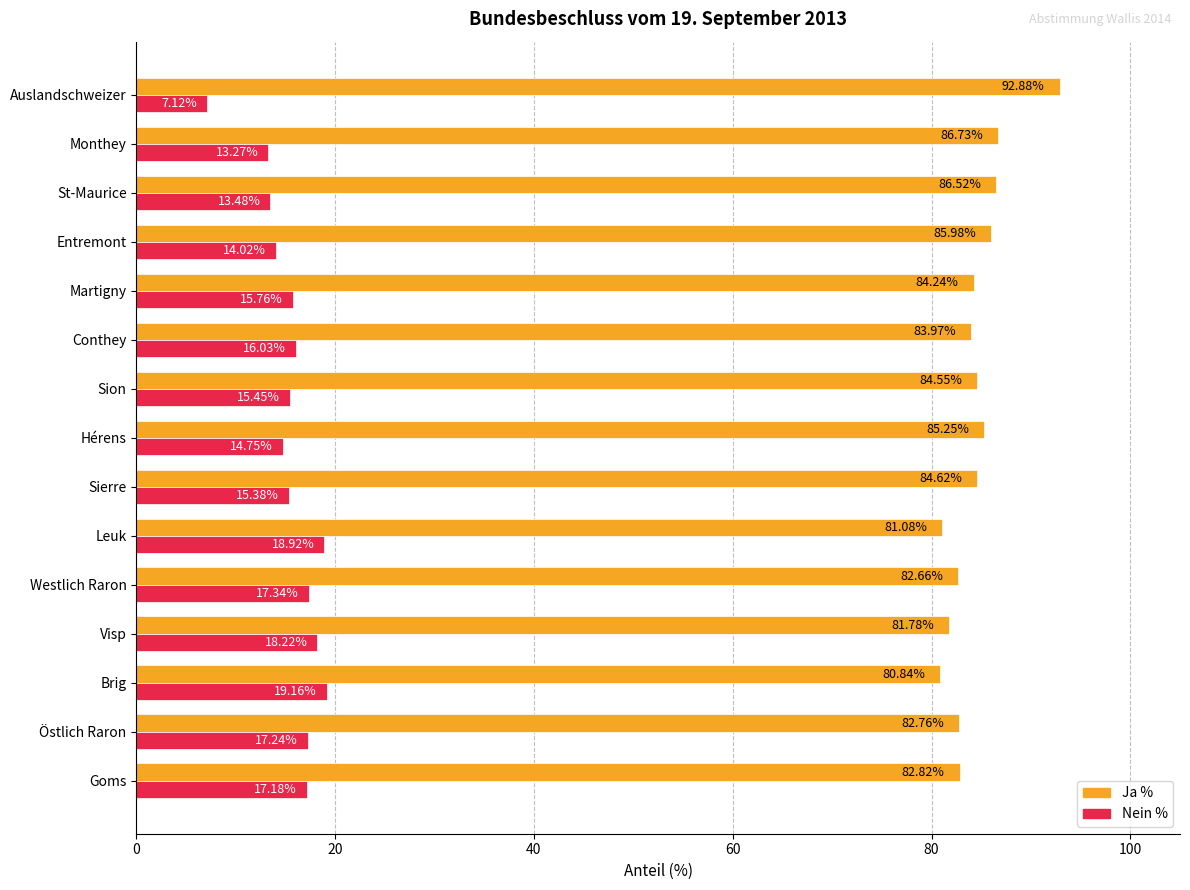

What is the difference between the highest and lowest values at Auslandschweizer?

85.8